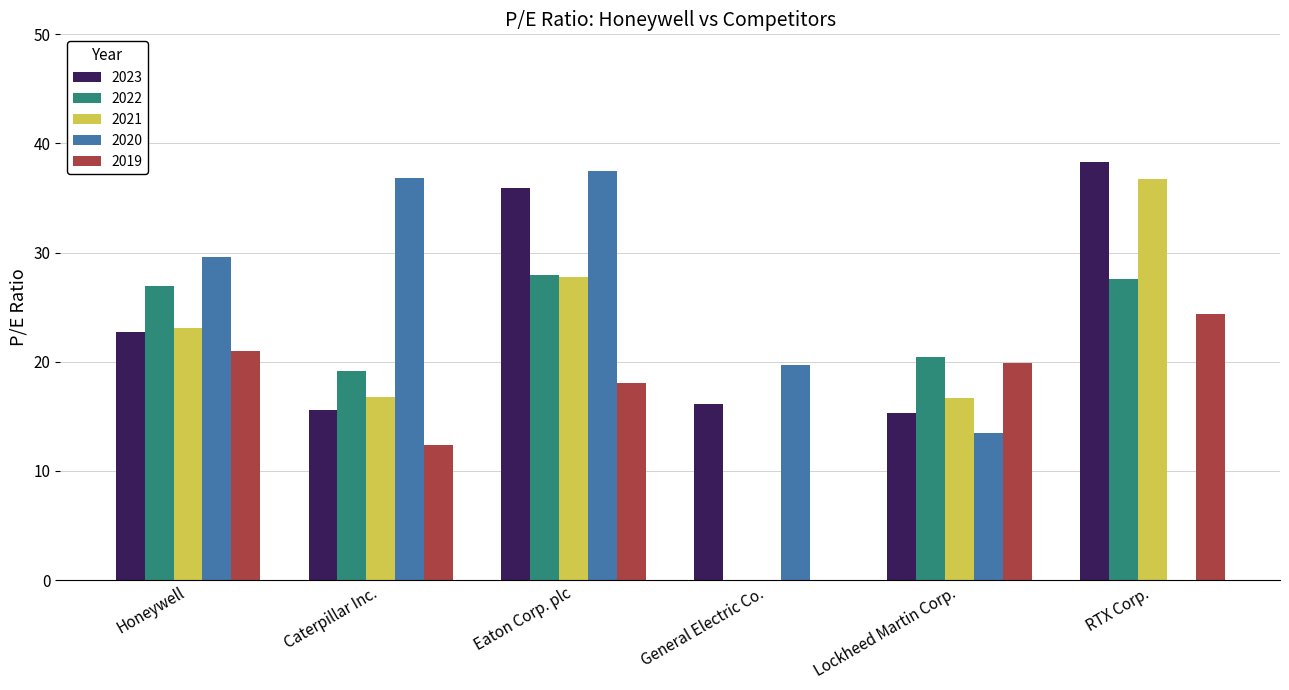

What is the highest value of the 2020 series?

37.5